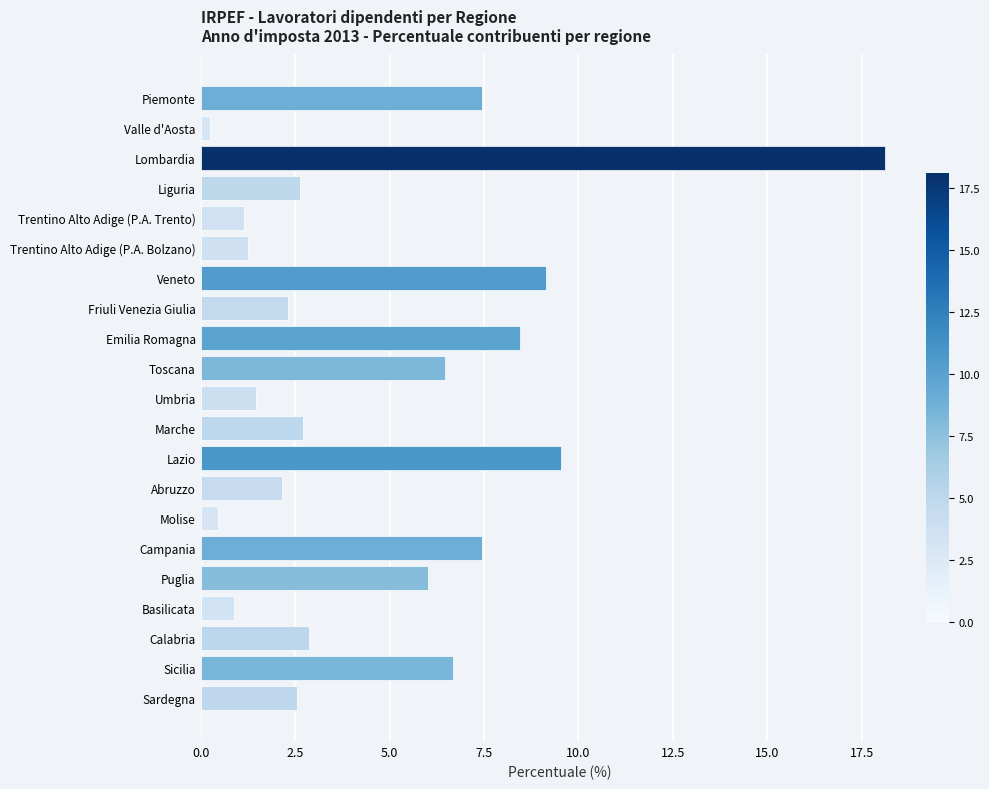

What is the sum of all values?

100.0